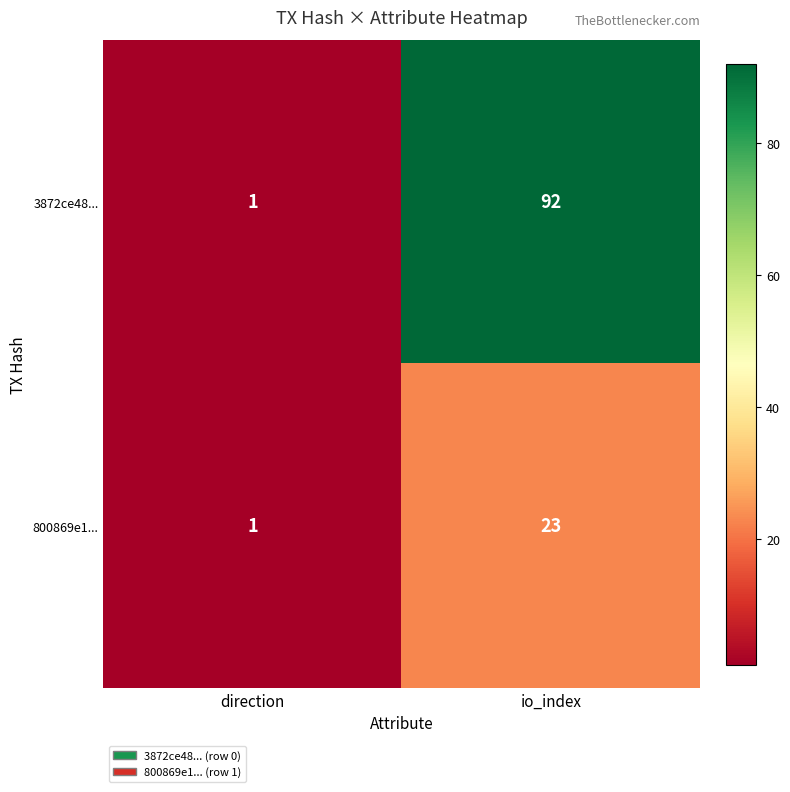

Between direction and io_index, which series saw the biggest shift?

3872ce48...